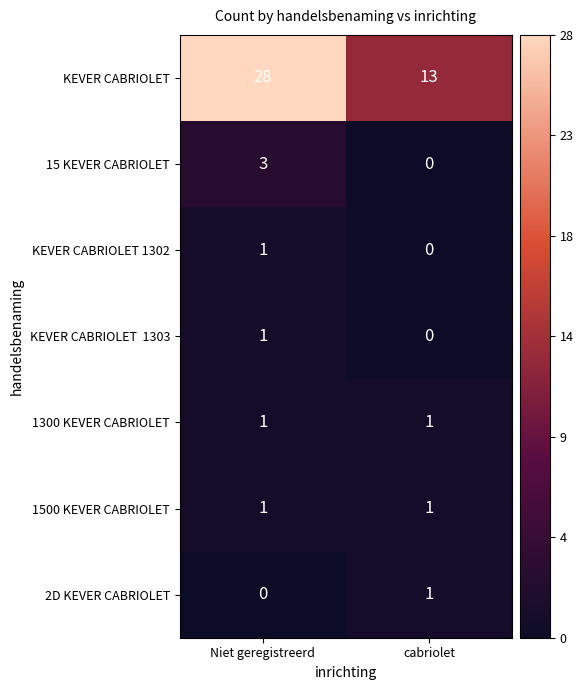

At which category is the sum across all series the highest?

Niet geregistreerd